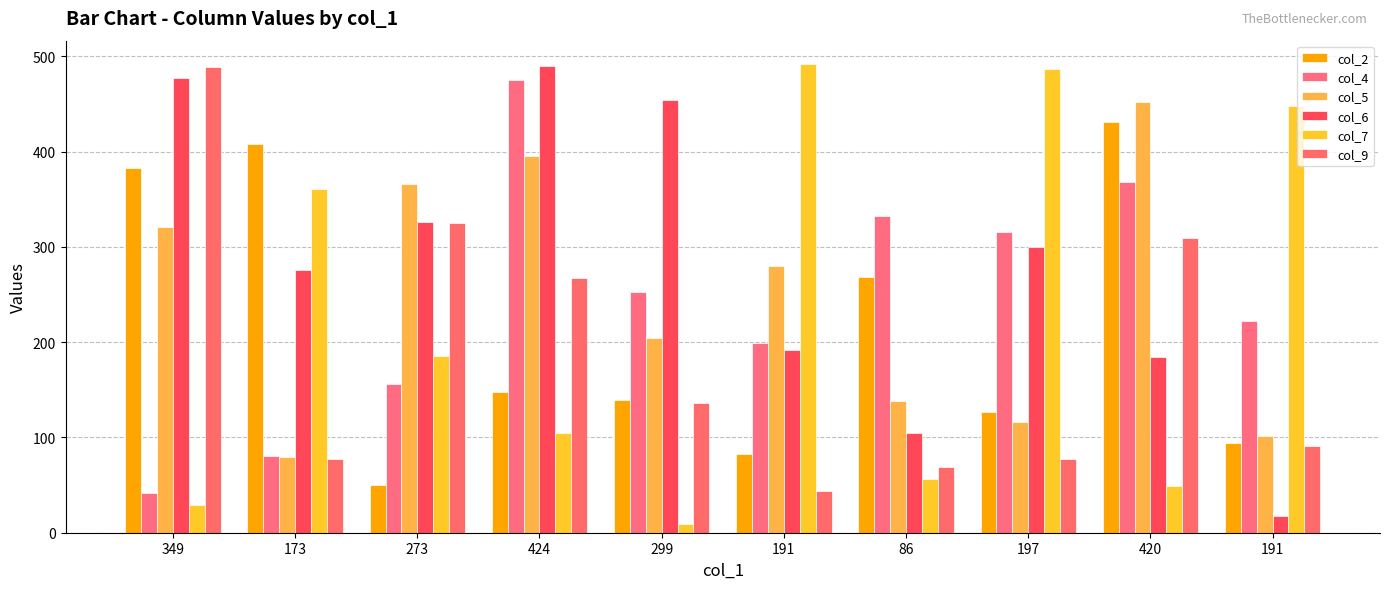

How many groups of bars are there?

10